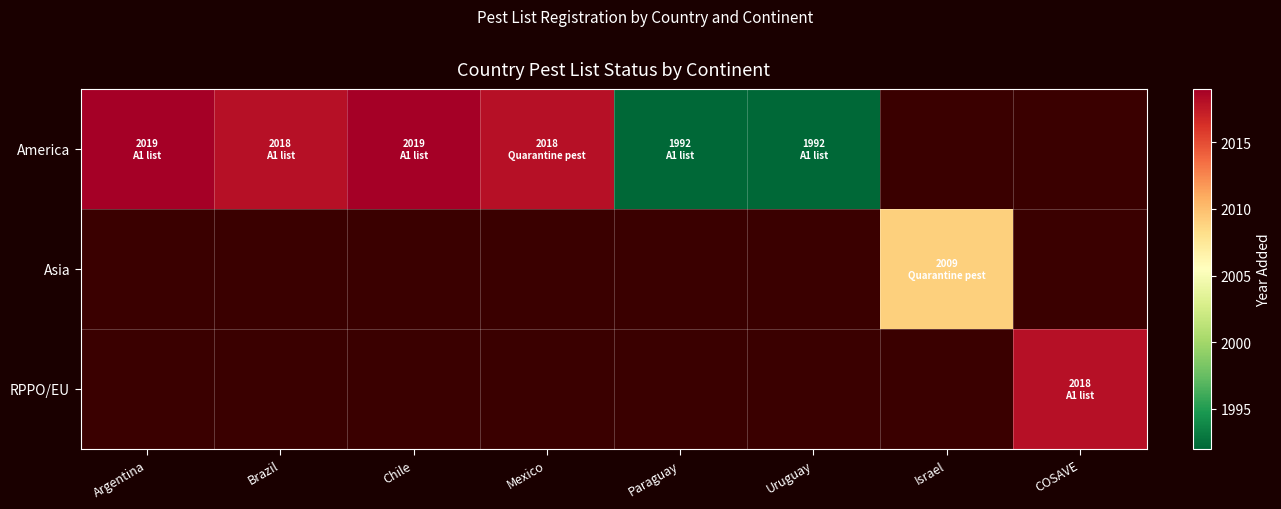

What is the spread (max minus min) of values at COSAVE?

2018